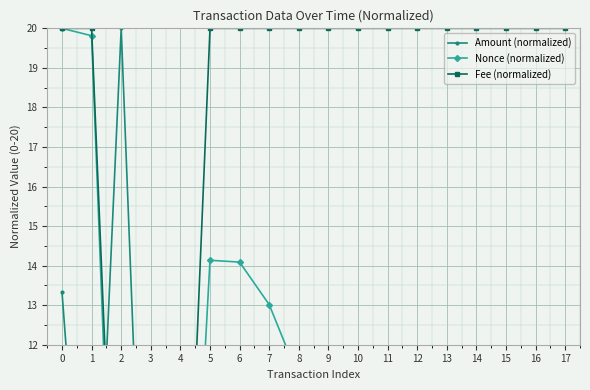

Is it true that Amount (normalized) equals 1.0 at 7?

True